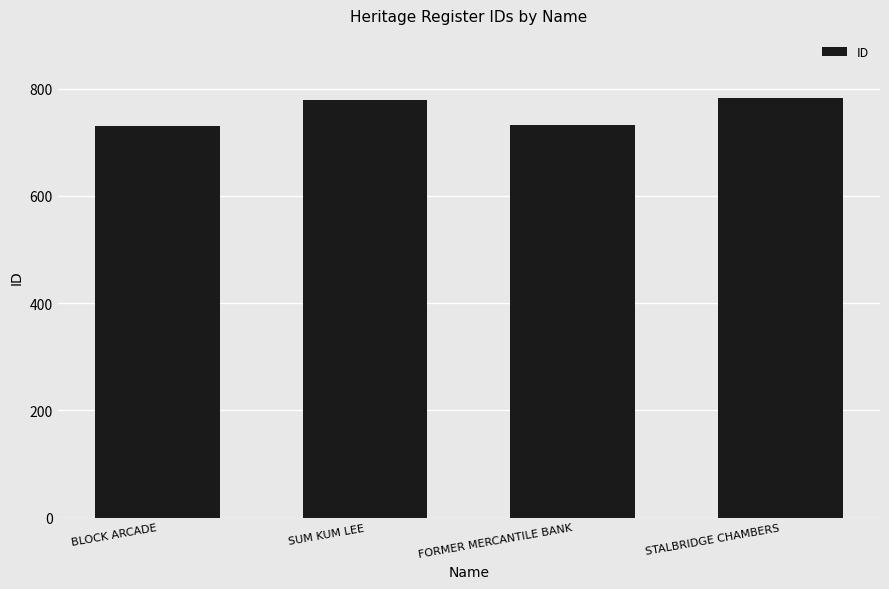

What is the sum of the values at SUM KUM LEE and FORMER MERCANTILE BANK?

1511